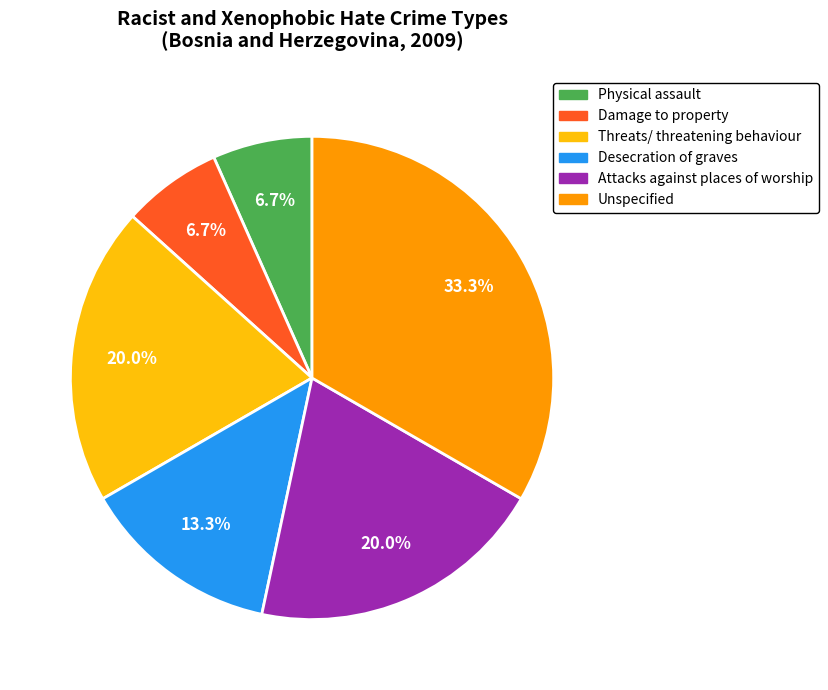

Does Threats/ threatening behaviour account for over 50% of the chart?

No